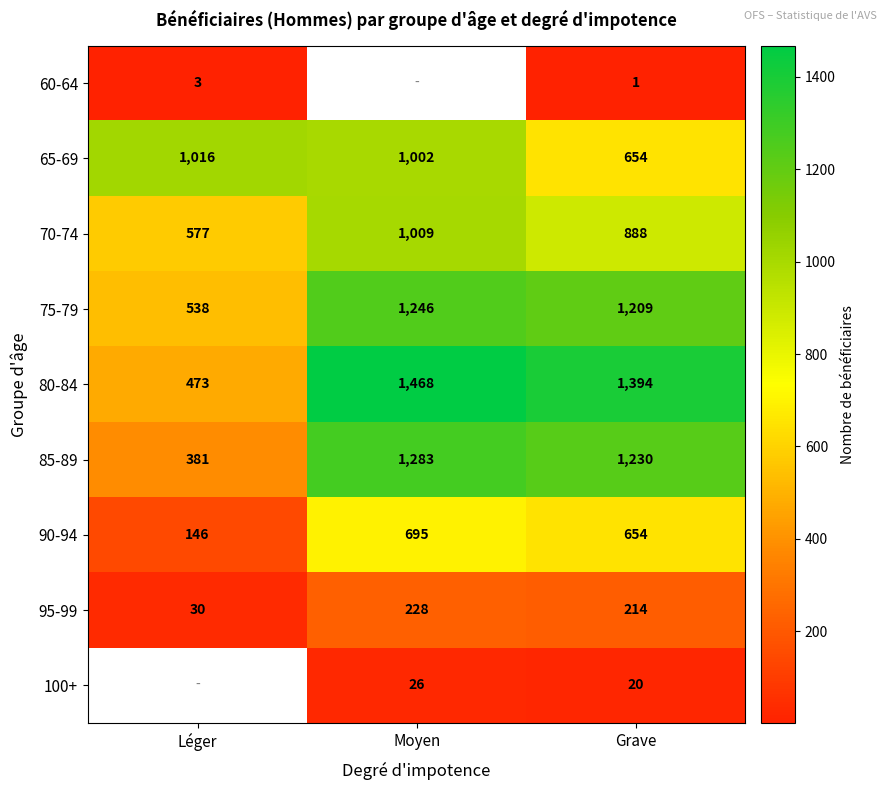

At which category is the sum across all series the highest?

Grave